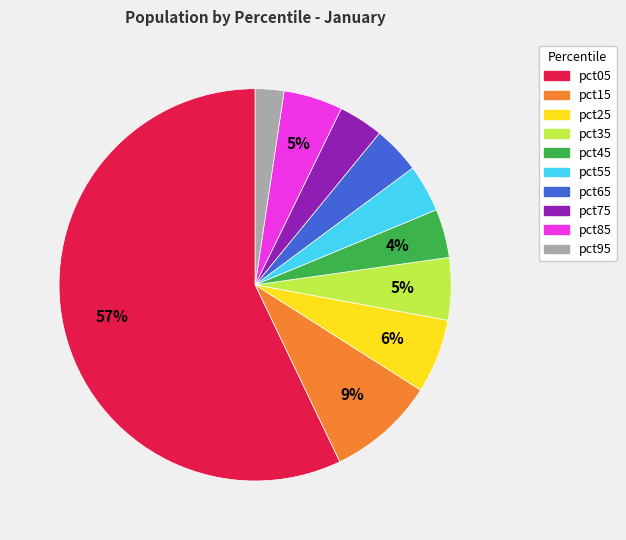

To the nearest percent, what is the difference between the largest and smallest slice percentages?

55%